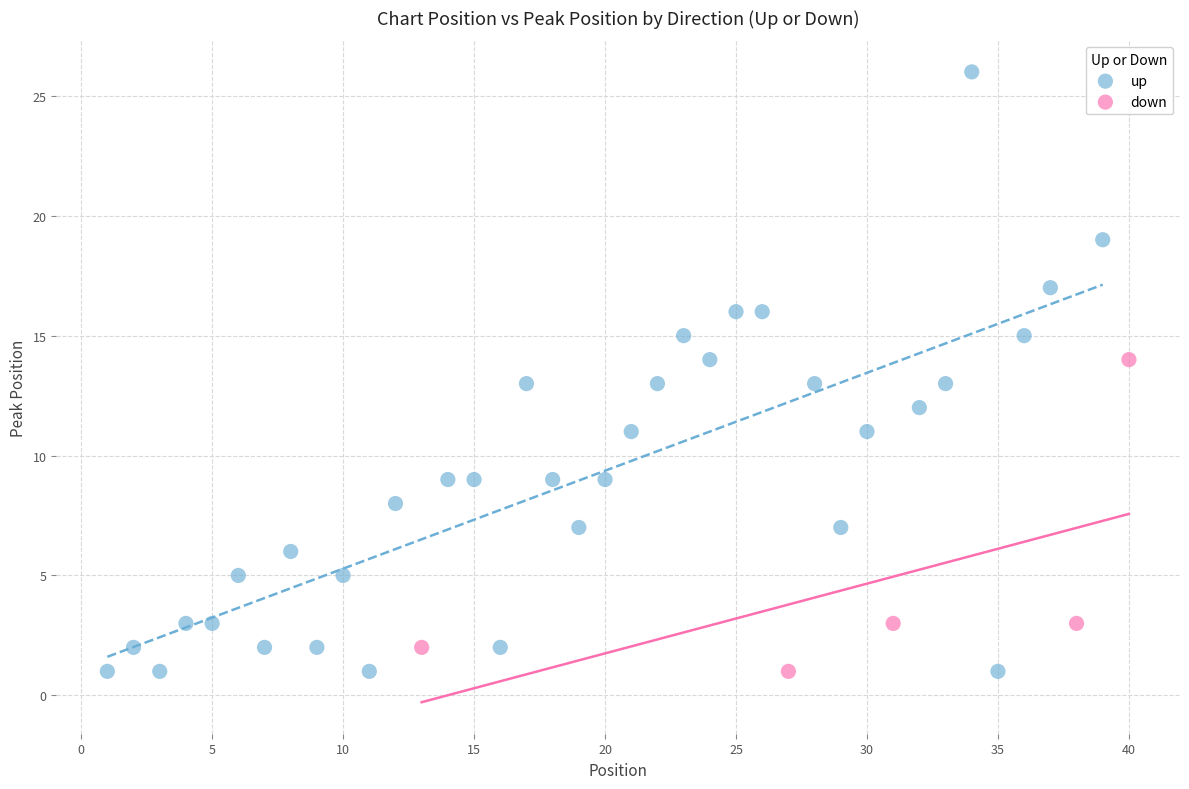

Which series contains the highest Y value?

up